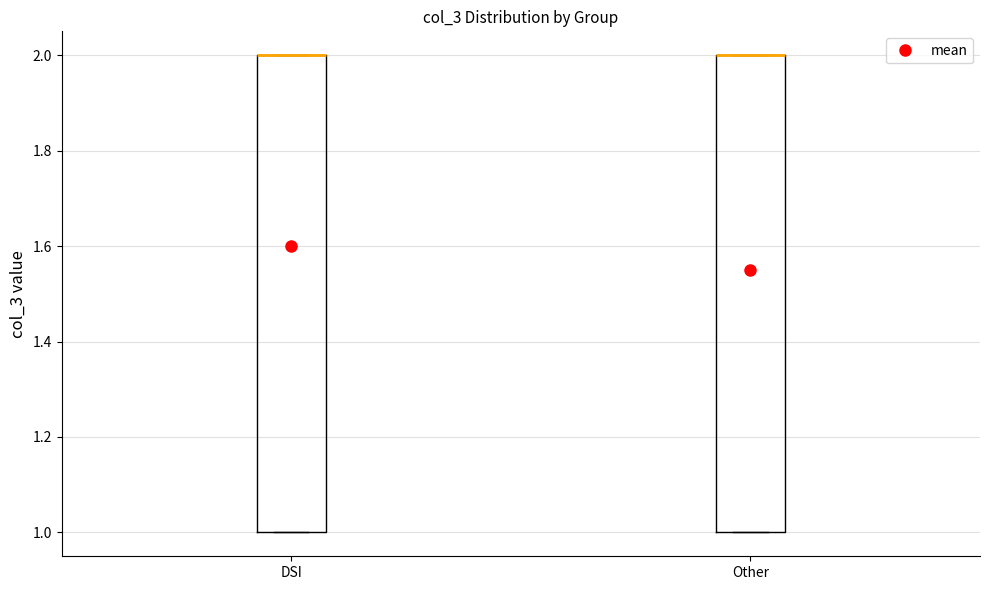

Reading left to right, transcribe this box plot: for each box, give where its median line is, the range the box spans, and where its two whiskers end, as read against the y-axis. The values are not printed on the chart, so give them approximately, as read against the axis.

DSI: median 2 (drawn on the box's upper edge), box 1 to 2, whiskers 1 to 2
Other: median 2 (drawn on the box's upper edge), box 1 to 2, whiskers 1 to 2